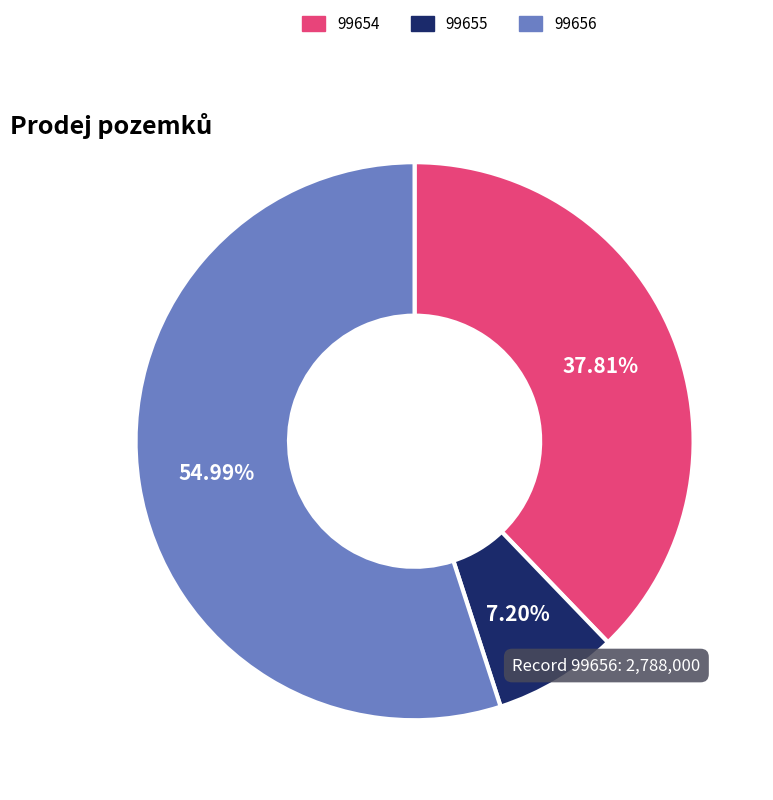

The 99654 slice represents 46% of the pie. True or false?

False